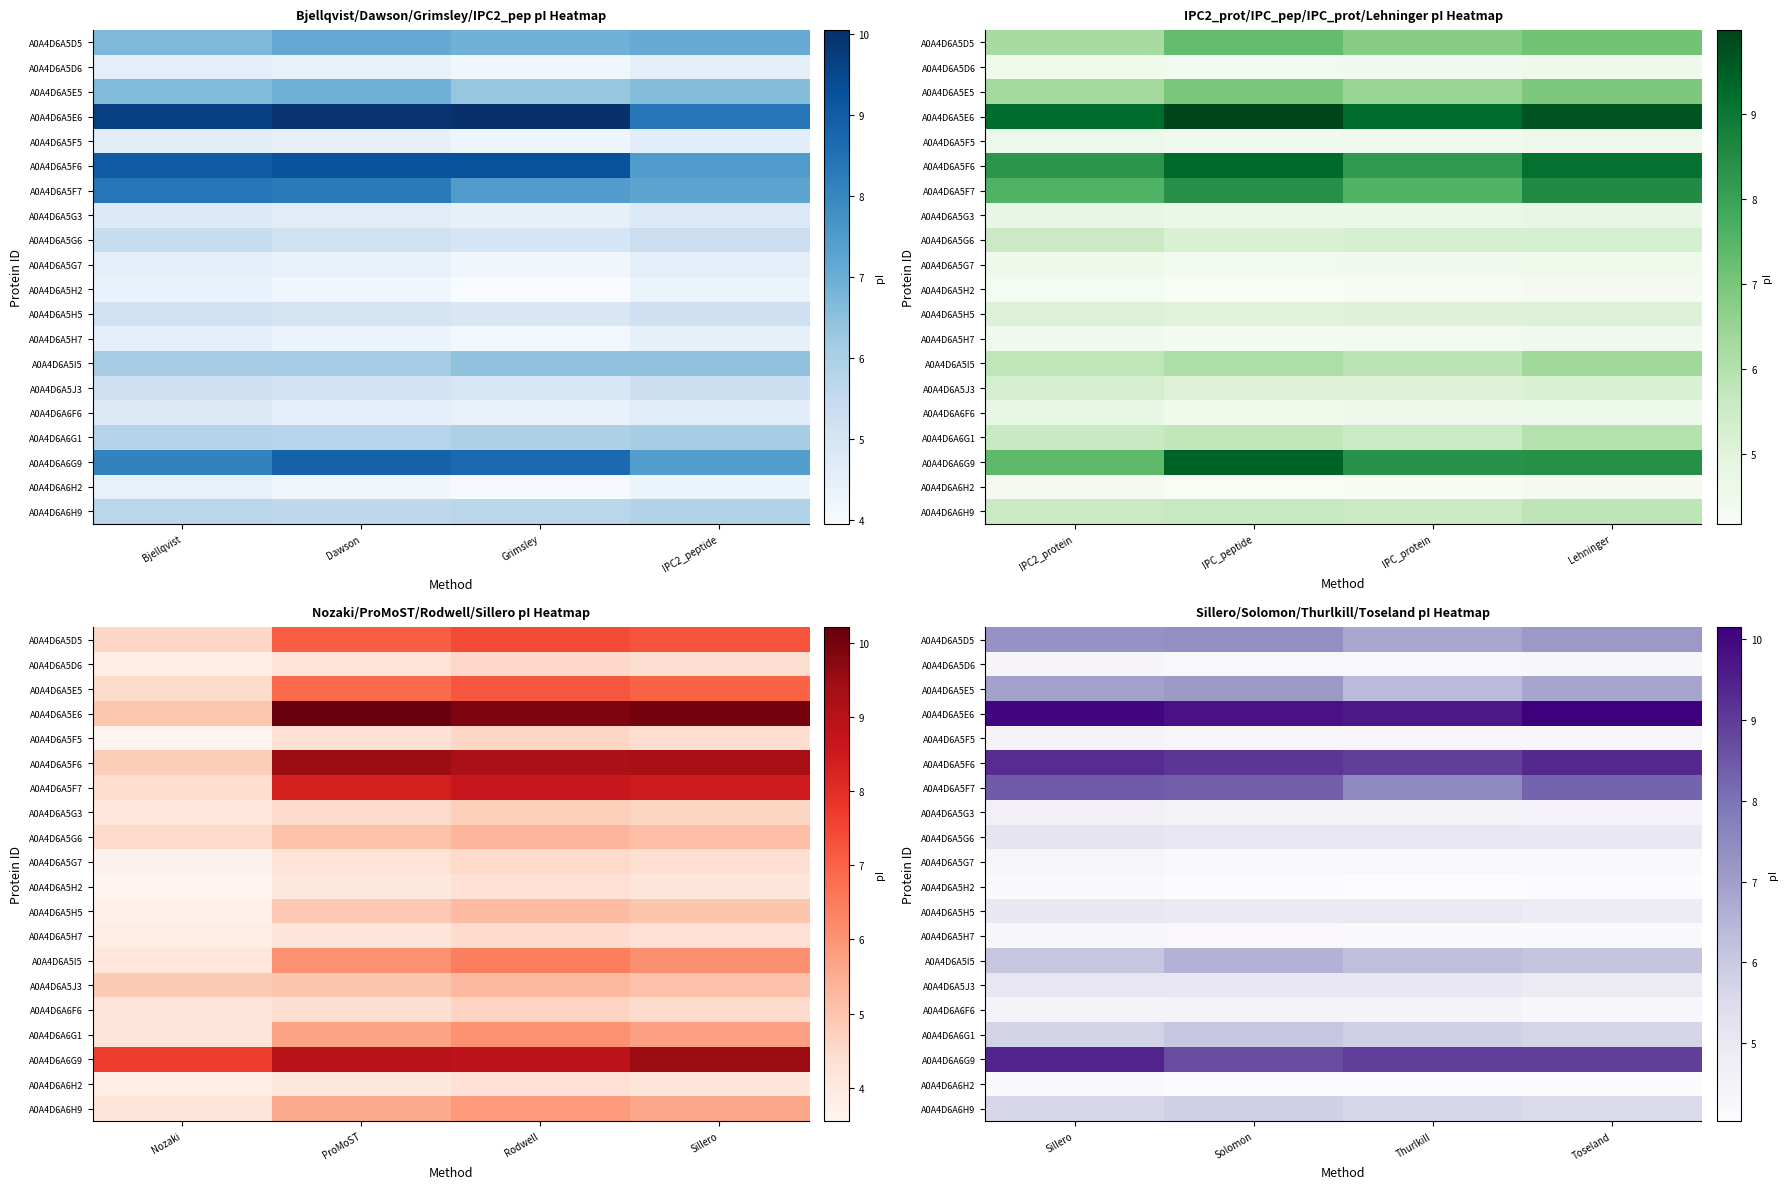

List the series in order of their peak value, lowest first.

A0A4D6A6H2, A0A4D6A5H2, A0A4D6A5H7, A0A4D6A5G7, A0A4D6A5D6, A0A4D6A5F5, A0A4D6A6F6, A0A4D6A5G3, A0A4D6A5H5, A0A4D6A5J3, A0A4D6A5G6, A0A4D6A6H9, A0A4D6A6G1, A0A4D6A5I5, A0A4D6A5E5, A0A4D6A5D5, A0A4D6A5F7, A0A4D6A5F6, A0A4D6A6G9, A0A4D6A5E6